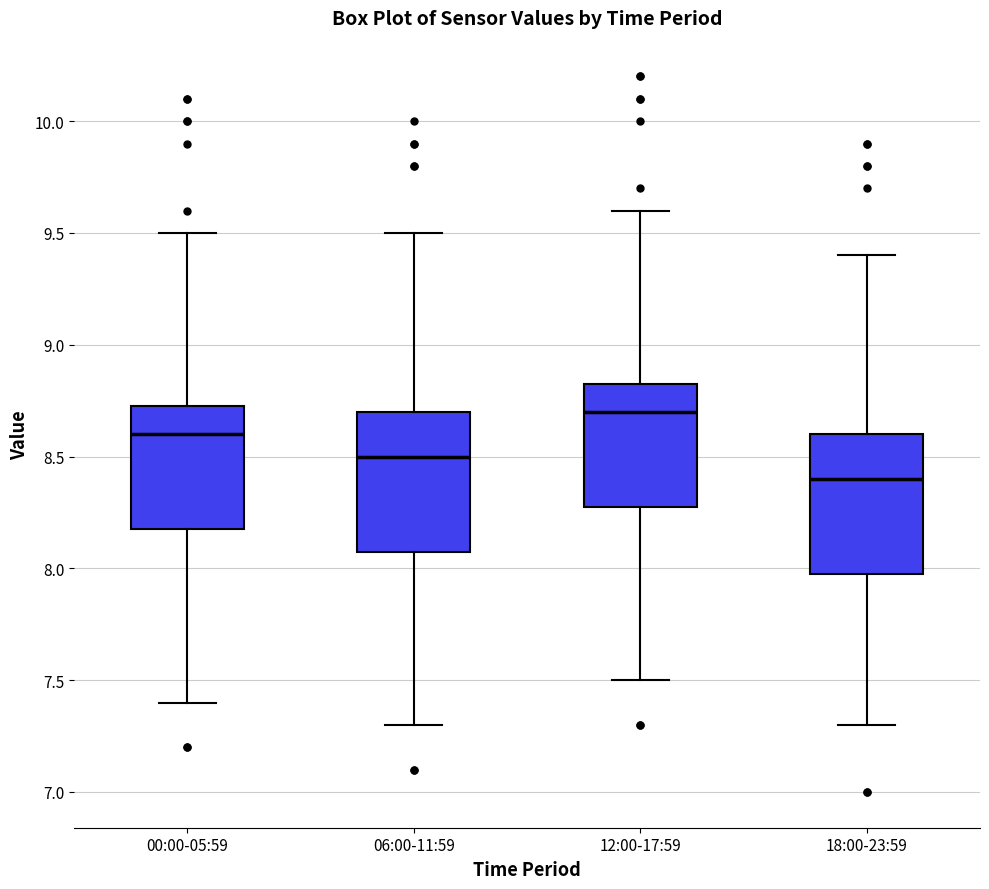

Reading left to right, transcribe this box plot: for each box, give where its median line is, the range the box spans, and where its two whiskers end, as read against the y-axis. The values are not printed on the chart, so give them approximately, as read against the axis.

00:00-05:59: median 8.60, box 8.20 to 8.75, whiskers 7.40 to 9.50
06:00-11:59: median 8.50, box 8.10 to 8.70, whiskers 7.30 to 9.50
12:00-17:59: median 8.70, box 8.30 to 8.85, whiskers 7.50 to 9.60
18:00-23:59: median 8.40, box 8.00 to 8.60, whiskers 7.30 to 9.40